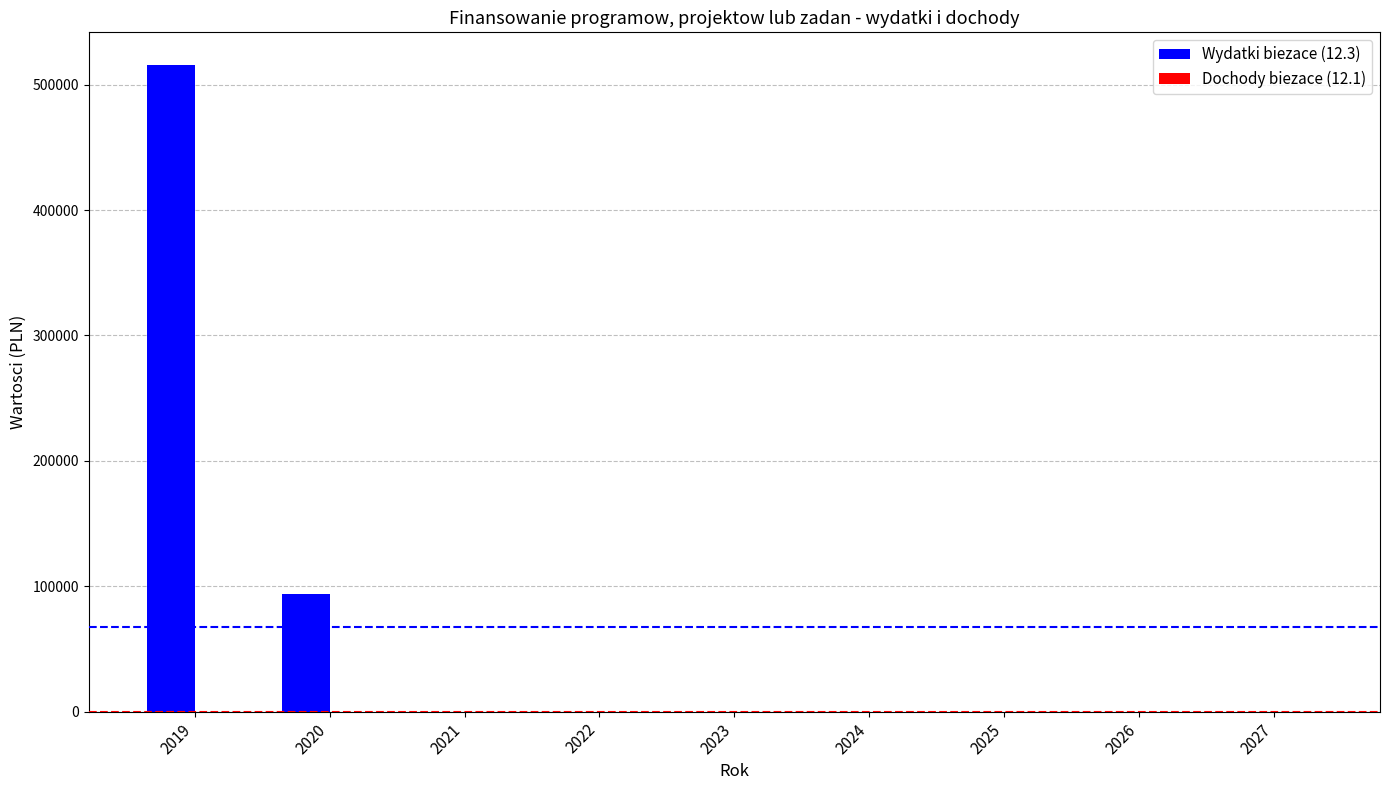

What is the greatest value displayed?

515909.7